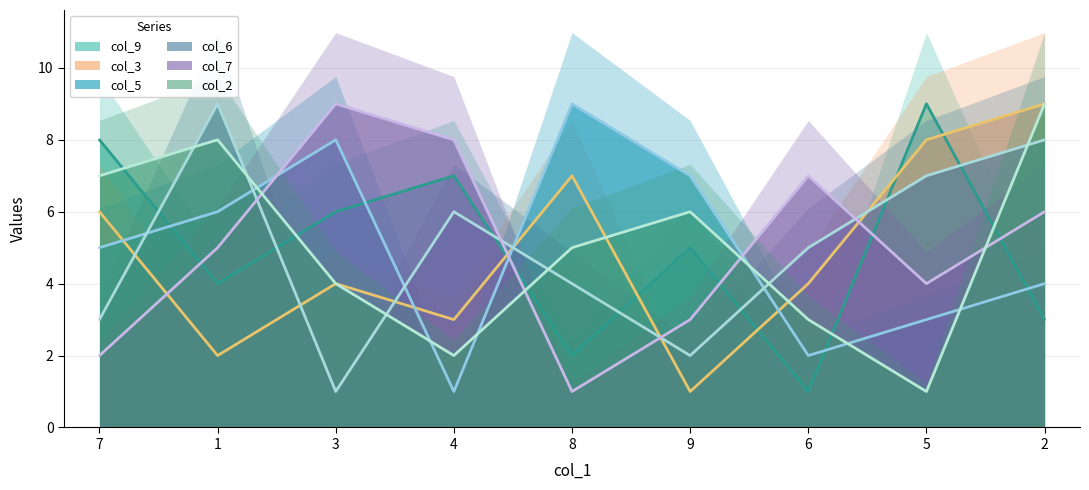

Reading left to right, transcribe all the data shown in this chart.

col_9: 8	4	6	7	2	5	1	9	3
col_3: 6	2	4	3	7	1	4	8	9
col_5: 5	6	8	1	9	7	2	3	4
col_6: 3	9	1	6	4	2	5	7	8
col_7: 2	5	9	8	1	3	7	4	6
col_2: 7	8	4	2	5	6	3	1	9